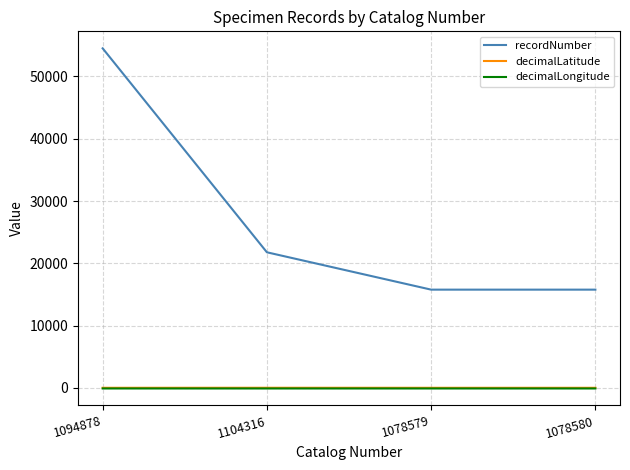

Which series has the widest spread of values?

recordNumber